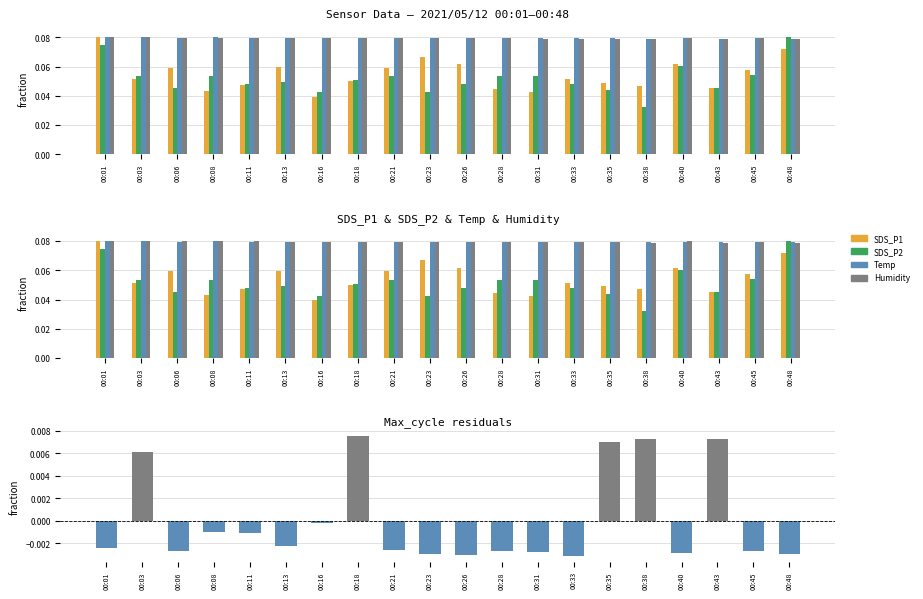

Which has a higher value, 00:03 or 00:18?

00:03